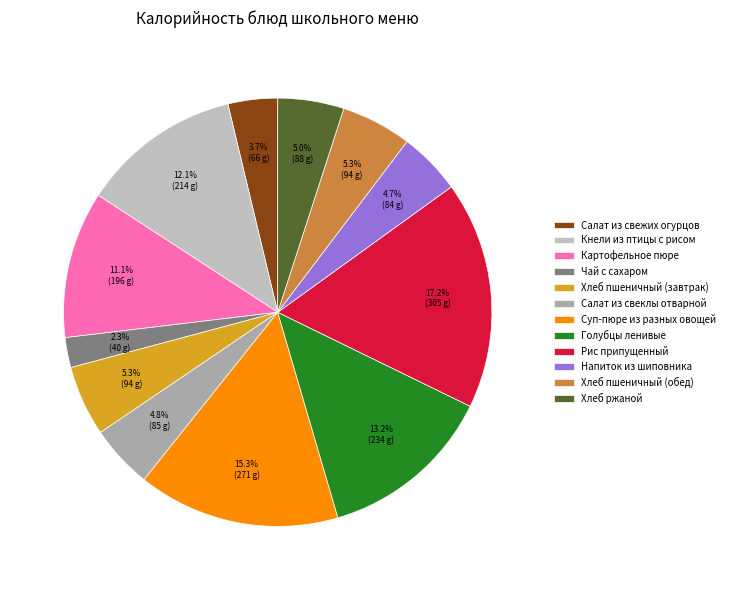

What percentage do Напиток из шиповника and Хлеб пшеничный (завтрак) together represent?

10.1%